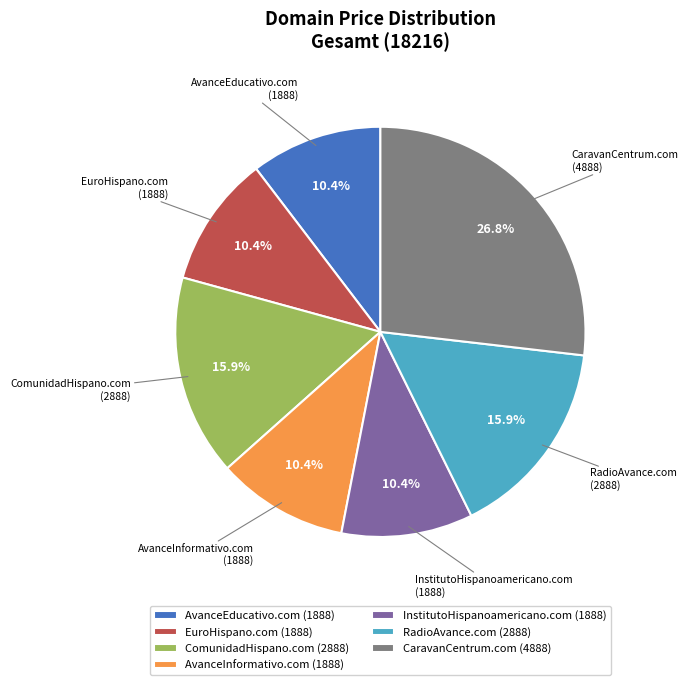

Which category has the biggest portion of the pie?

CaravanCentrum.com